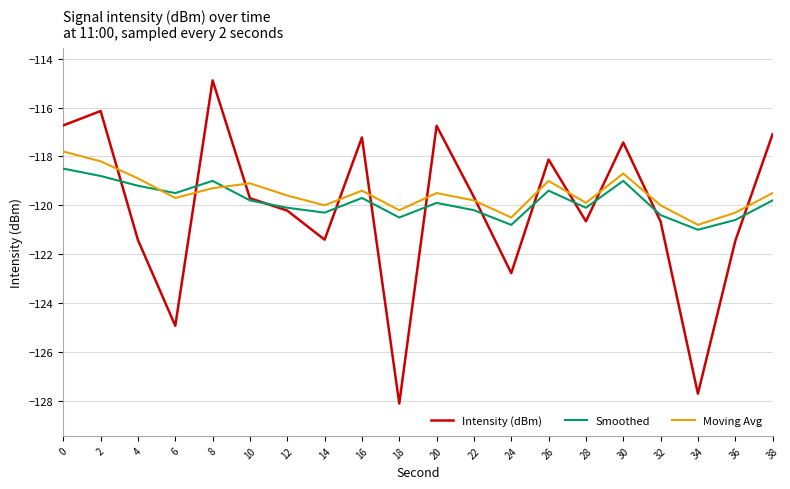

Rank the series by their maximum value, from highest to lowest.

Intensity (dBm), Moving Avg, Smoothed